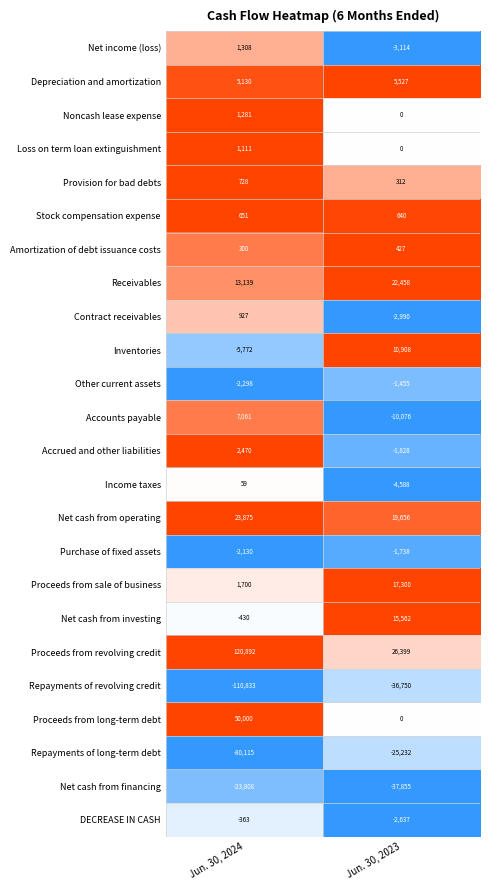

What is the sum of all Noncash lease expense values?

1281